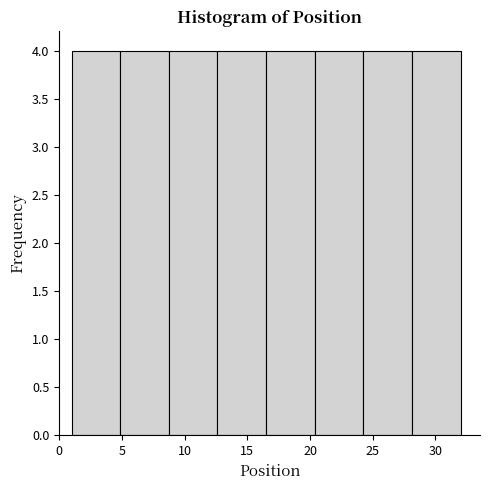

Reading left to right, transcribe this chart: for each bar, give the range it covers on the x-axis and its height. Neither the bar edges nor the heights are printed on the chart, so give them approximately, as read against the axes.

1.0 to 5.0: 4
5.0 to 9.0: 4
9.0 to 12.5: 4
12.5 to 16.5: 4
16.5 to 20.5: 4
20.5 to 24.5: 4
24.5 to 28.0: 4
28.0 to 32.0: 4